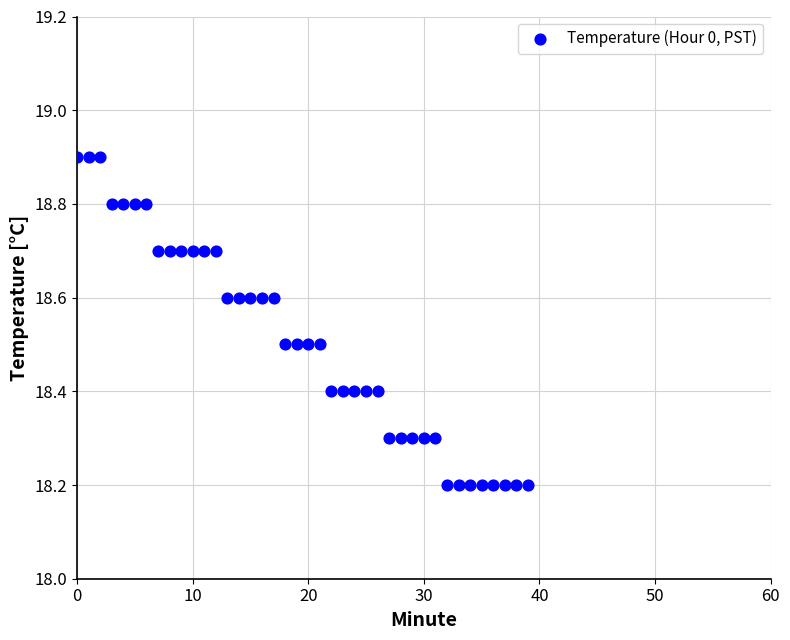

What is the range of Y values (max minus min)?

0.7